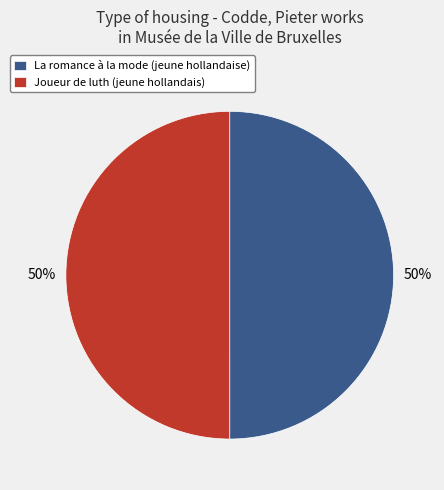

The Joueur de luth (jeune hollandais) slice represents 42% of the pie. True or false?

False